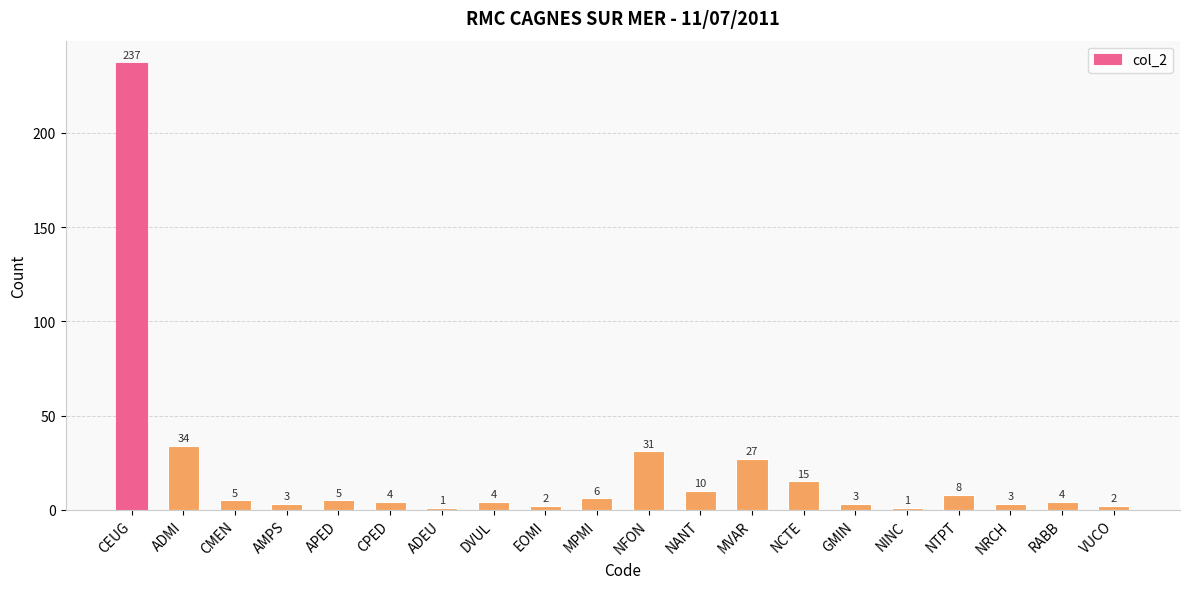

The value at ADMI is 11. True or false?

False